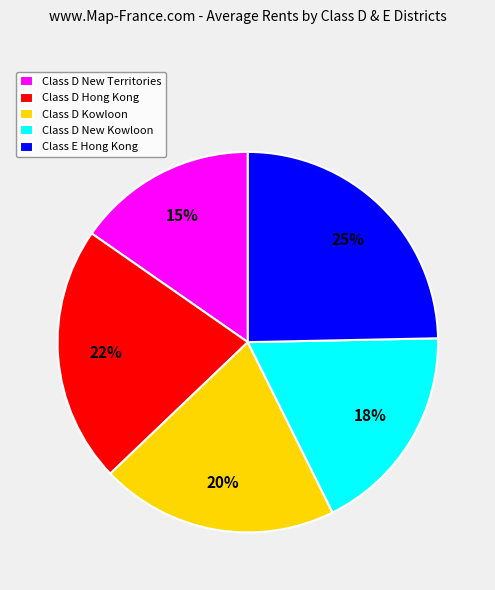

Which slice is the largest?

Class E Hong Kong